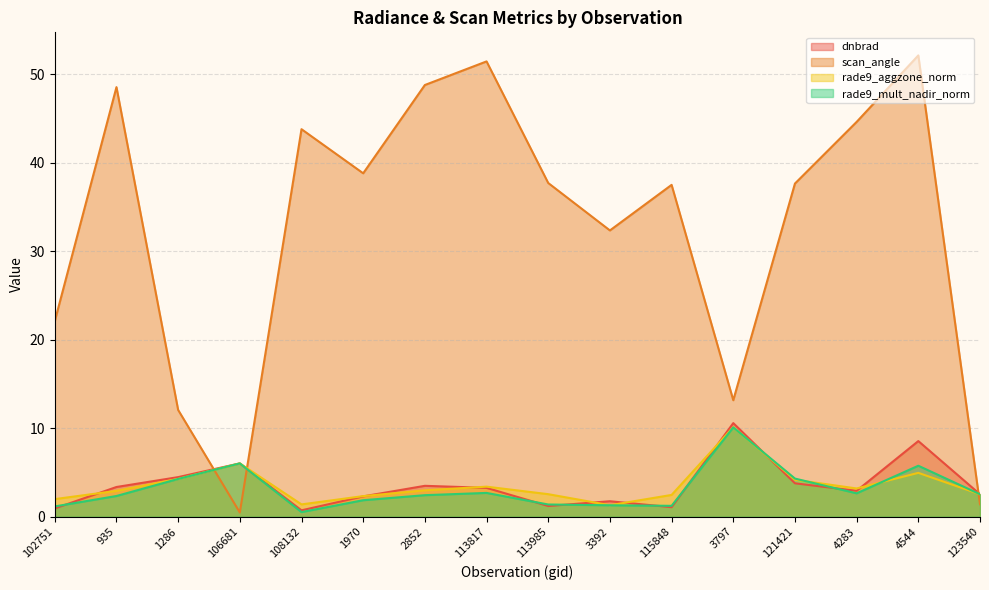

At how many categories does at least one series exceed 47?

4